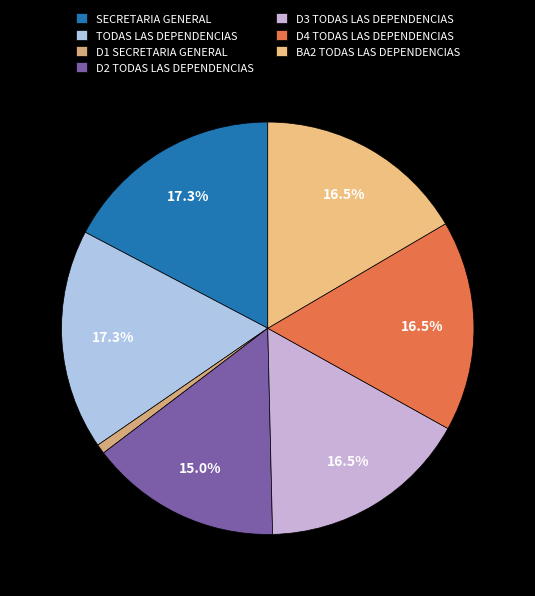

True or false: D4 TODAS LAS DEPENDENCIAS accounts for 29% of the total.

False